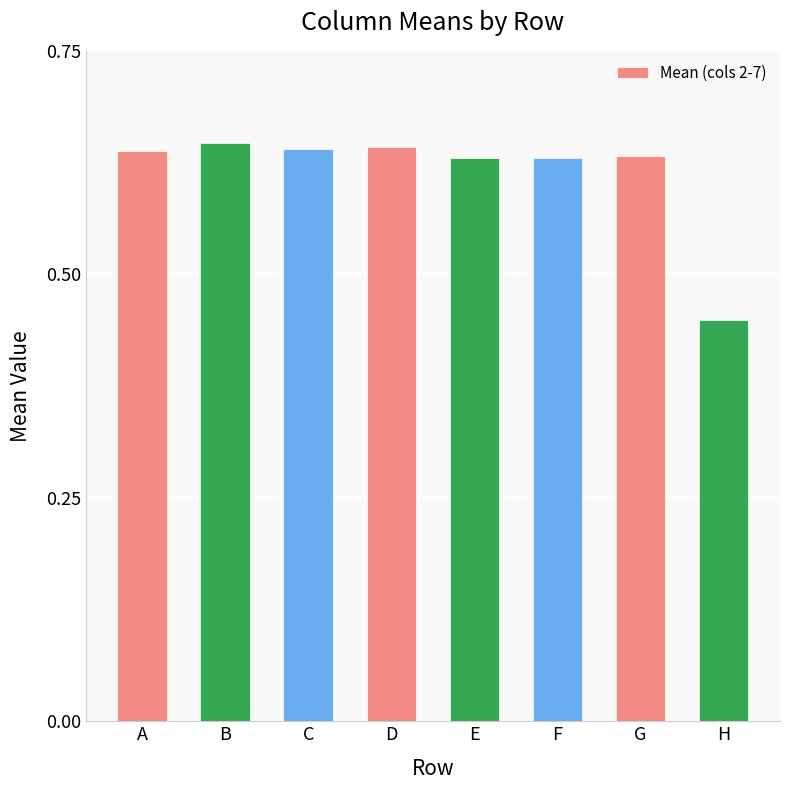

Between F and H, which is larger?

F